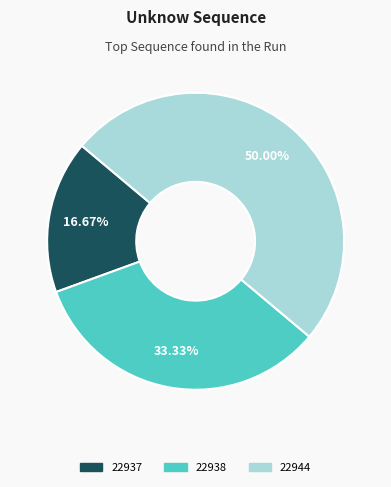

How many slices are in this pie chart?

3